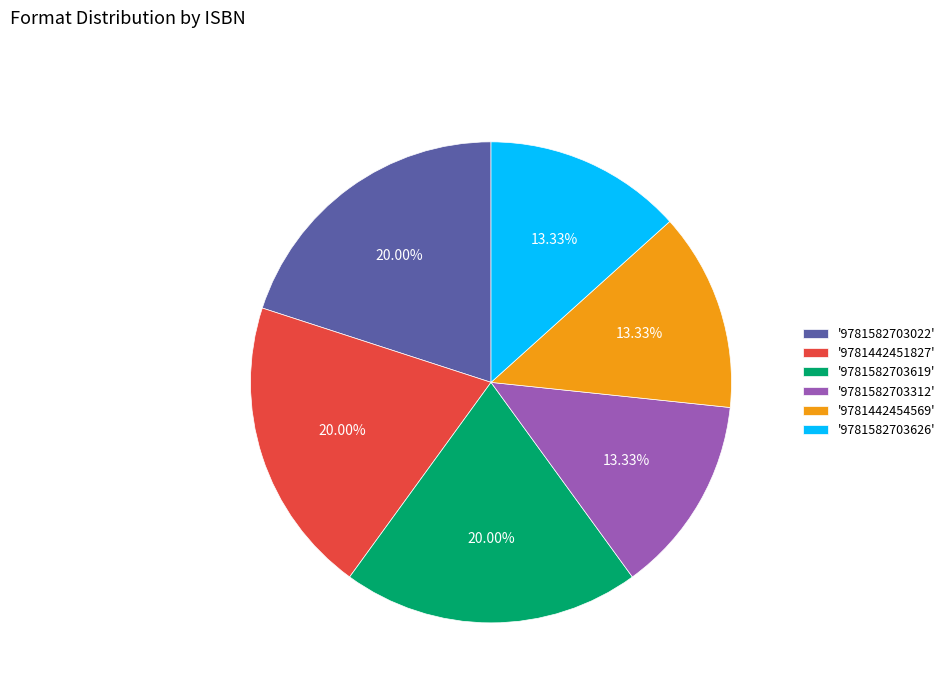

Does '9781442454569' represent more than half of the total?

No